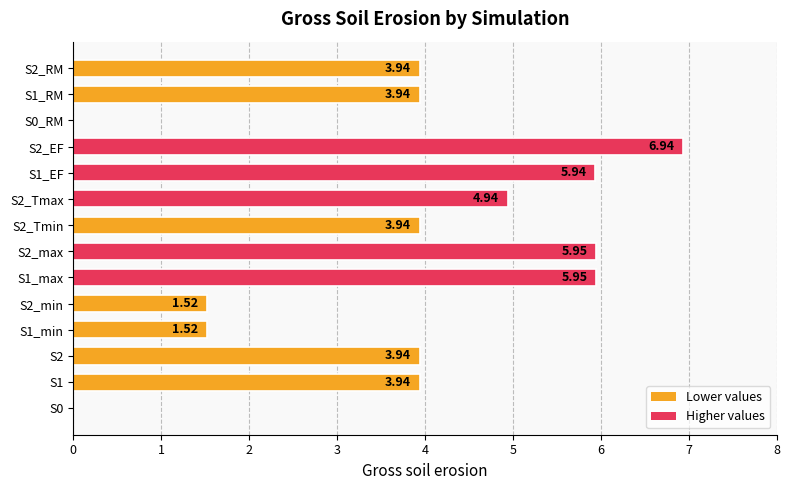

Between S2 and S1_min, which is larger?

S2